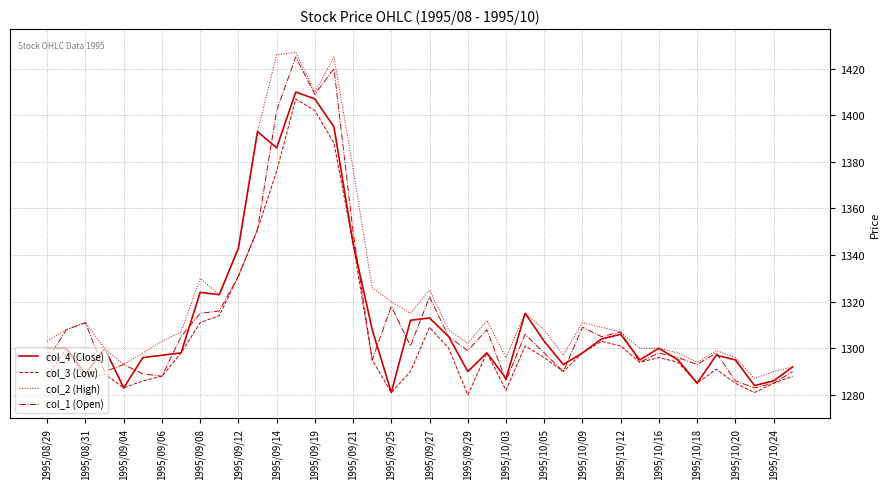

True or false: col_3 (Low) and col_2 (High) cross at least once.

False